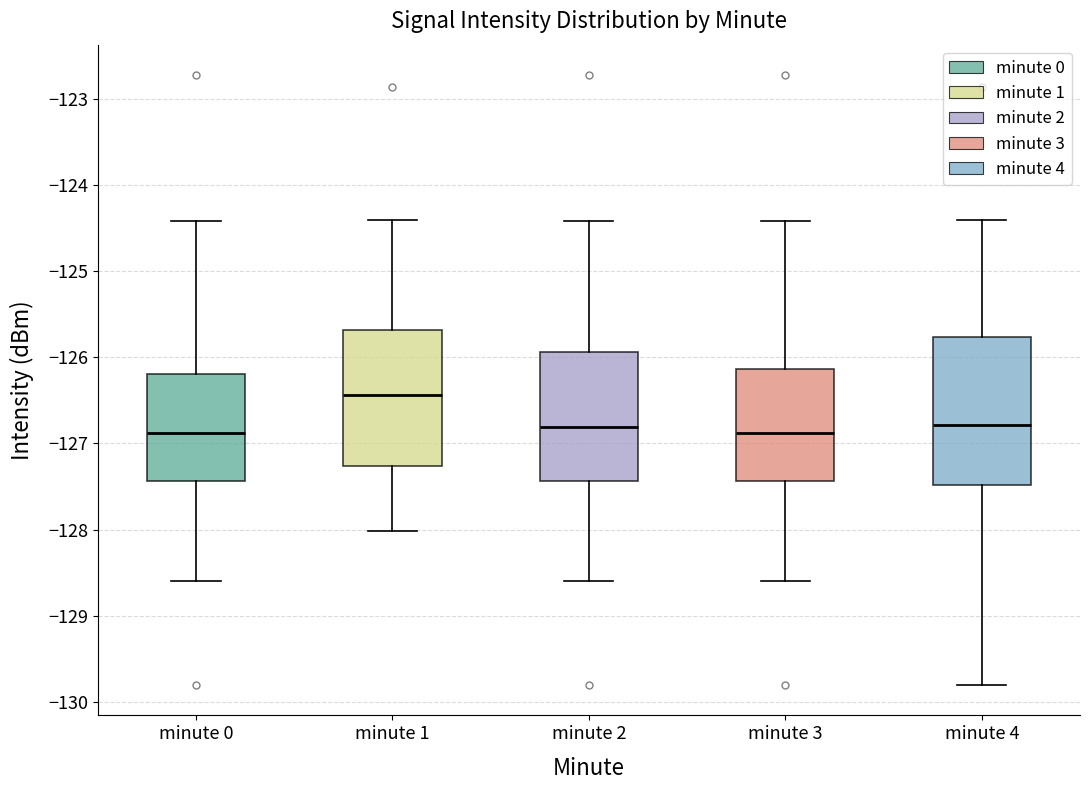

Reading left to right, read every box against the y-axis: the position of its median line, the range the box covers, and the ends of its whiskers. The values are not printed on the chart, so give them approximately, as read against the axis.

minute 0: median -126.9, box -127.4 to -126.2, whiskers -128.6 to -124.4
minute 1: median -126.4, box -127.3 to -125.7, whiskers -128.0 to -124.4
minute 2: median -126.8, box -127.4 to -125.9, whiskers -128.6 to -124.4
minute 3: median -126.9, box -127.4 to -126.1, whiskers -128.6 to -124.4
minute 4: median -126.8, box -127.5 to -125.8, whiskers -129.8 to -124.4